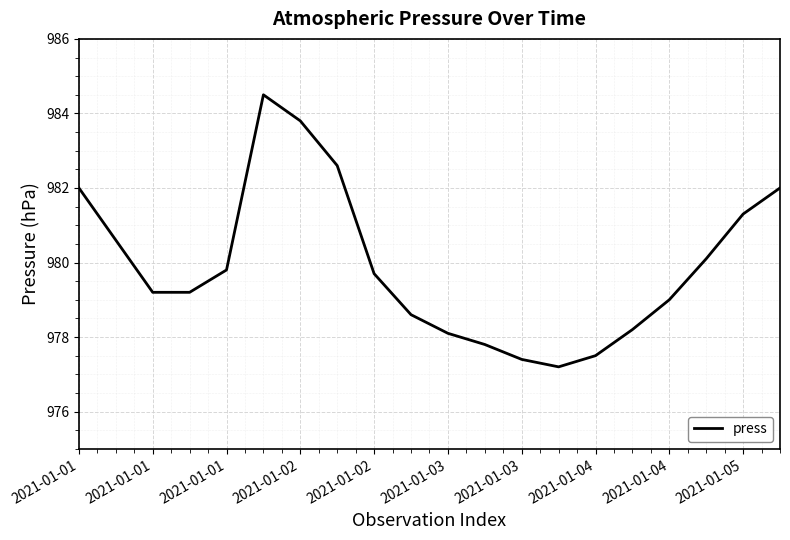

What is the greatest value displayed?

984.5